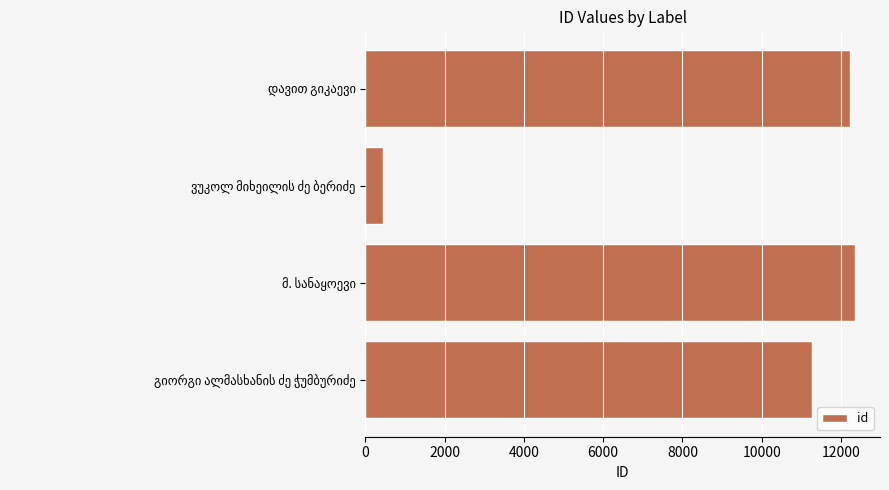

What is the sum of all values?

36315